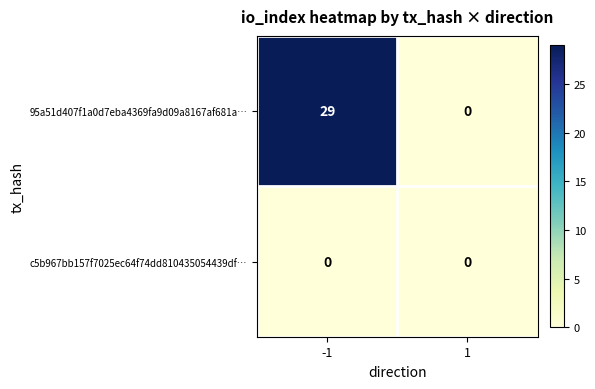

Reading left to right, list all the values displayed in this chart.

95a51d407f1a0d7eba4369fa9d09a8167af681a…: -1=29	1=0
c5b967bb157f7025ec64f74dd810435054439df…: -1=0	1=0